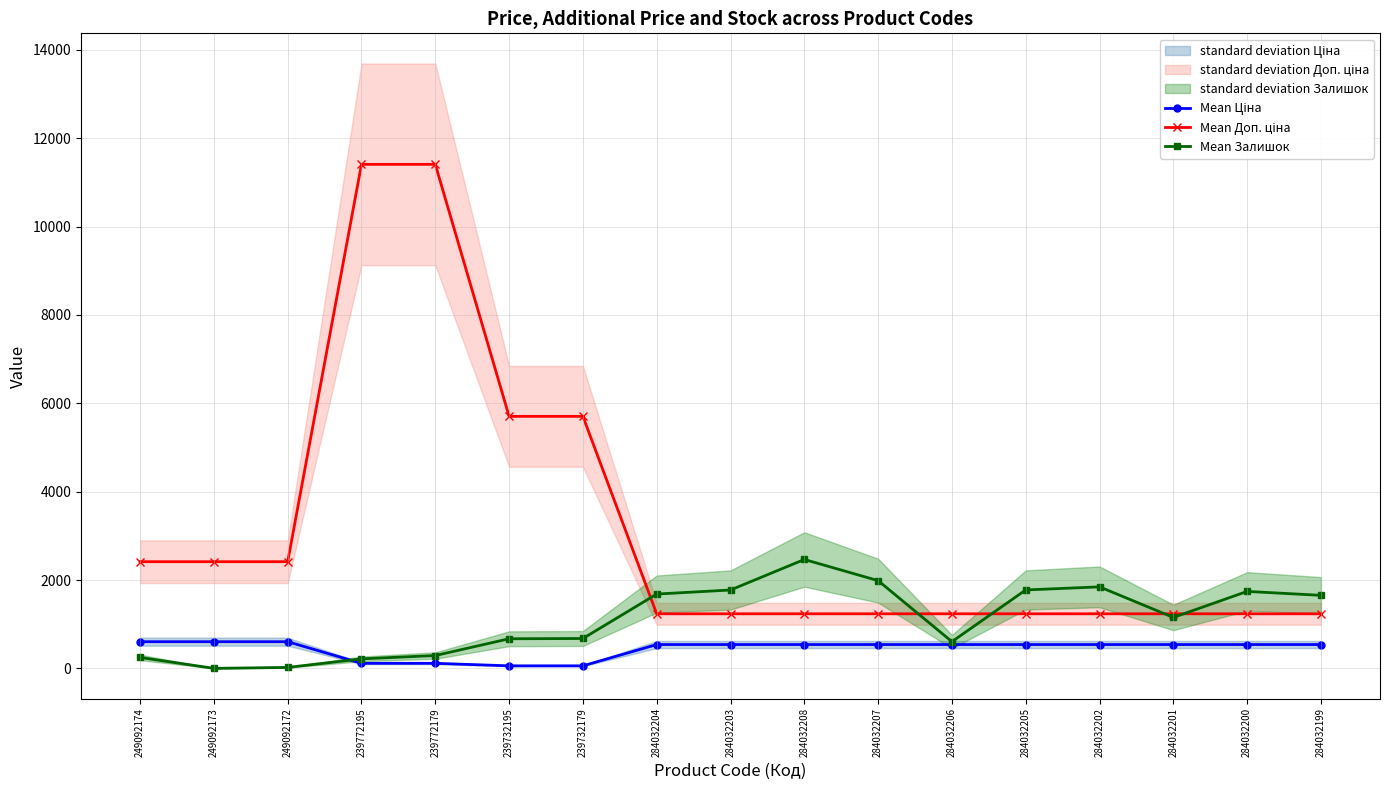

How many values in Mean Залишок are above zero?

16